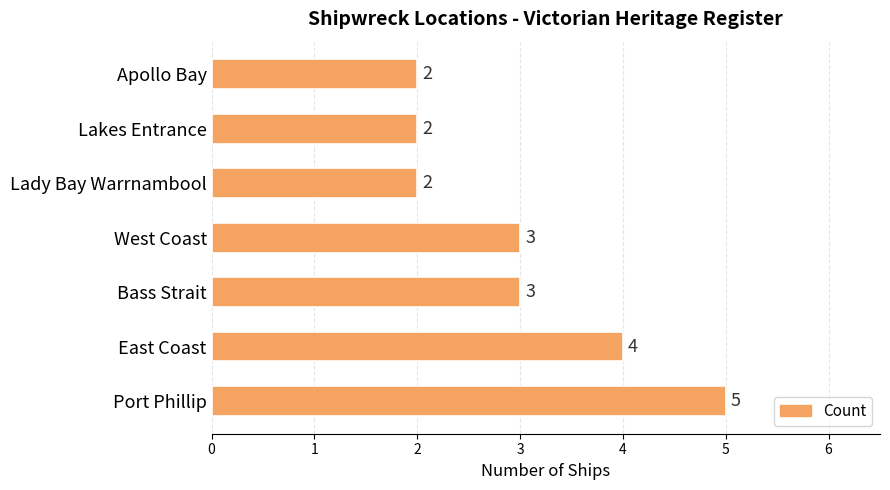

True or false: the data shows 1 at Bass Strait.

False